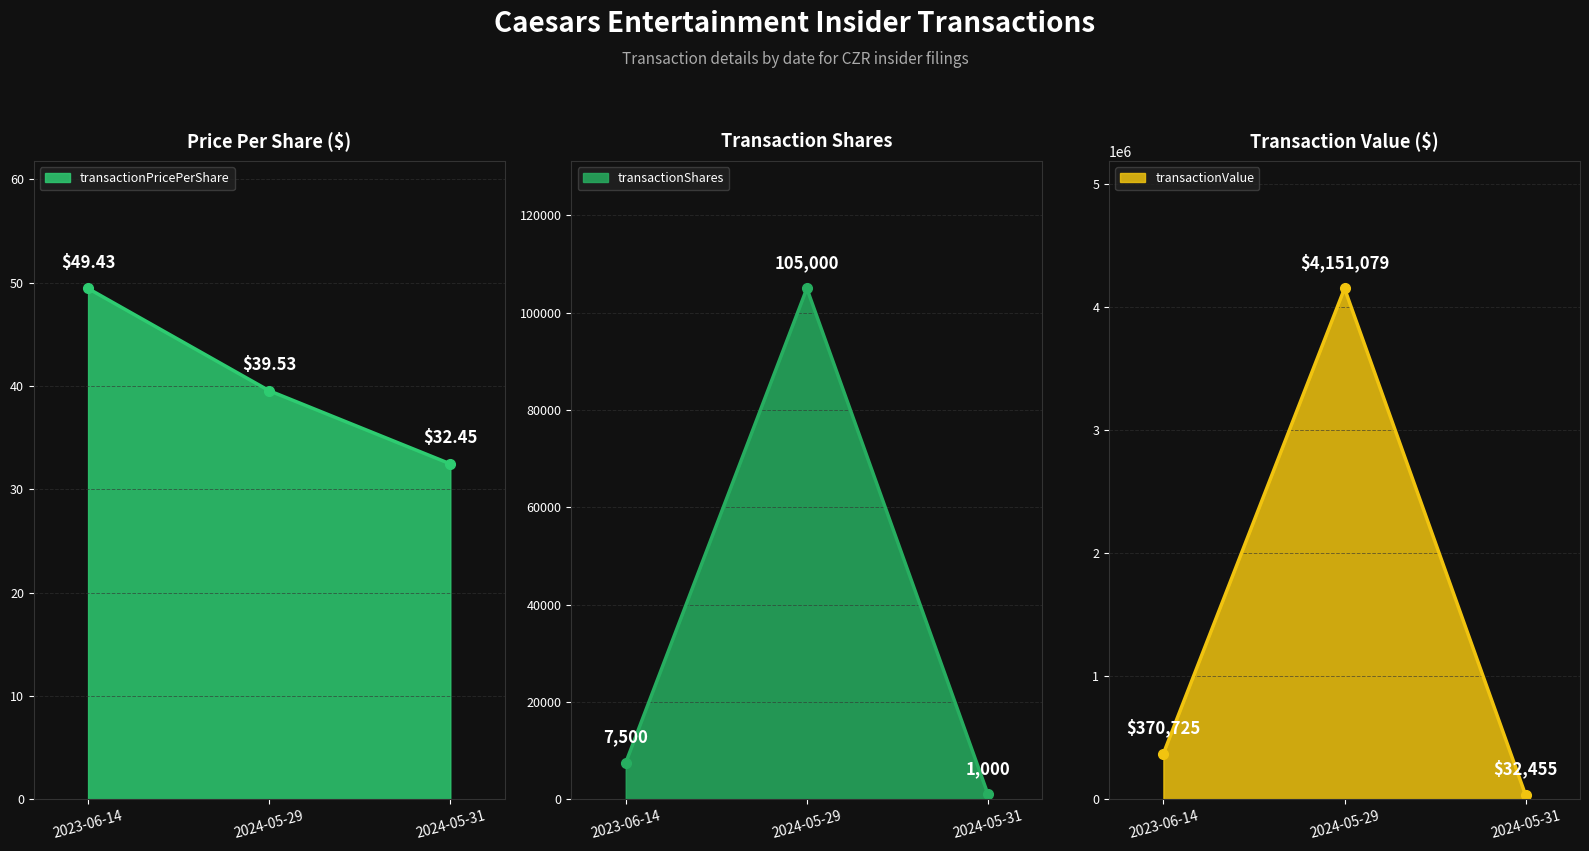

At which label does transactionPricePerShare first exceed 39?

2023-06-14